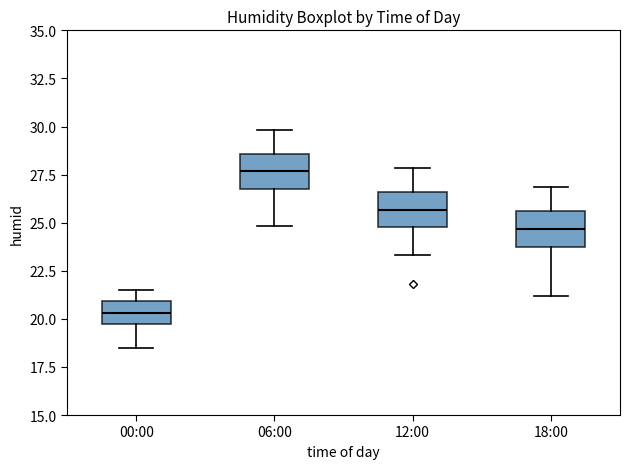

Reading left to right, transcribe this box plot: for each box, give where its median line is, the range the box spans, and where its two whiskers end, as read against the y-axis. The values are not printed on the chart, so give them approximately, as read against the axis.

00:00: median 20.5, box 20.0 to 21.0, whiskers 18.5 to 21.5
06:00: median 27.5, box 27.0 to 28.5, whiskers 25.0 to 30.0
12:00: median 25.5, box 25.0 to 26.5, whiskers 23.5 to 28.0
18:00: median 24.5, box 24.0 to 25.5, whiskers 21.0 to 27.0